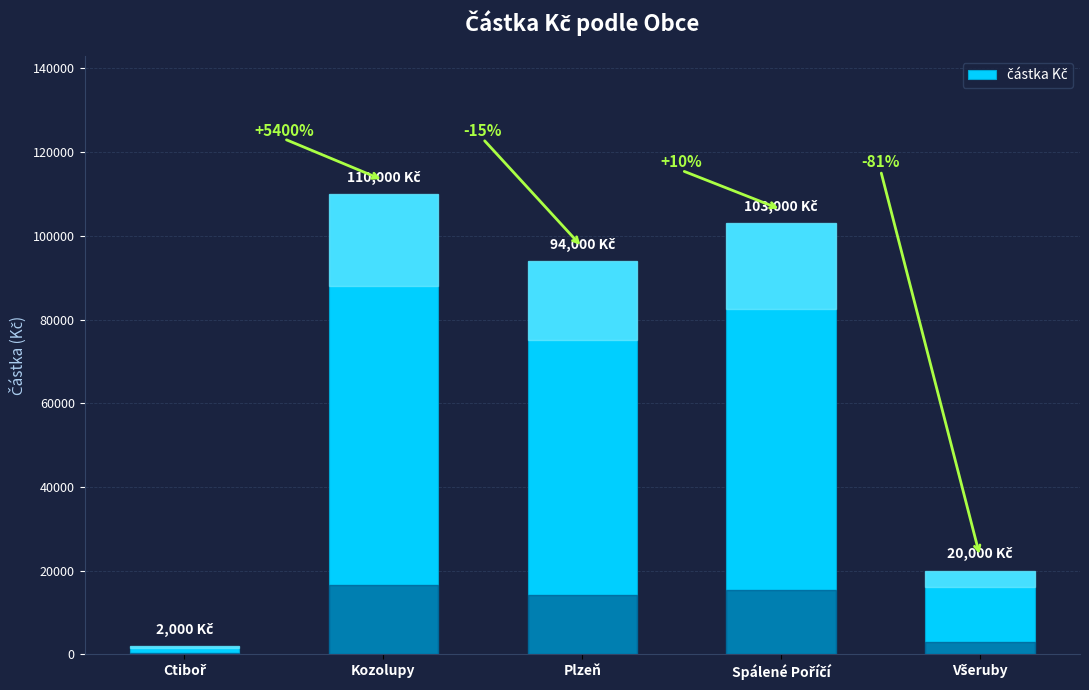

What is the ratio of the value at Všeruby to the value at Ctiboř?

10.0